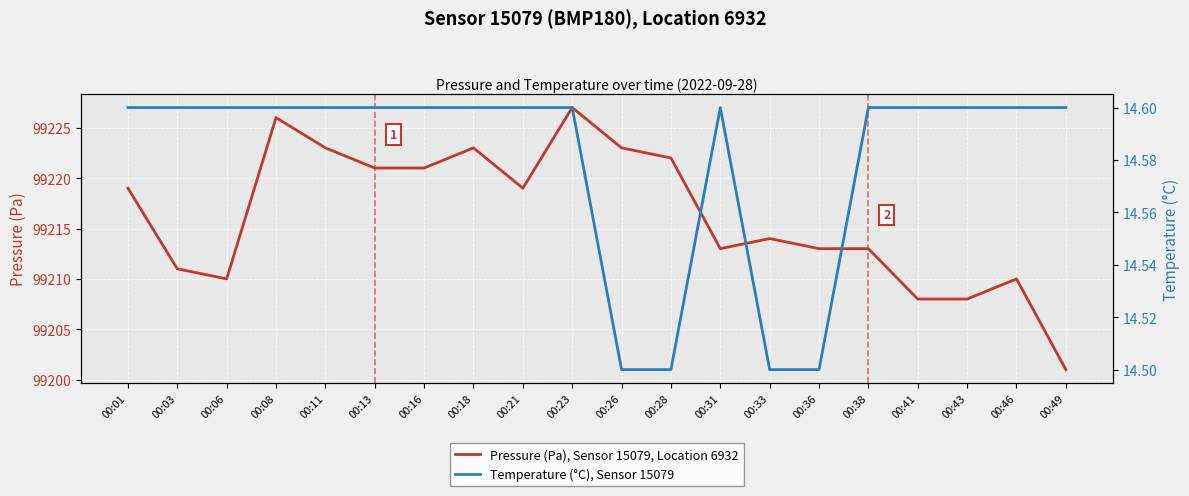

At which label does Pressure (Pa), Sensor 15079, Location 6932 reach its peak?

00:23